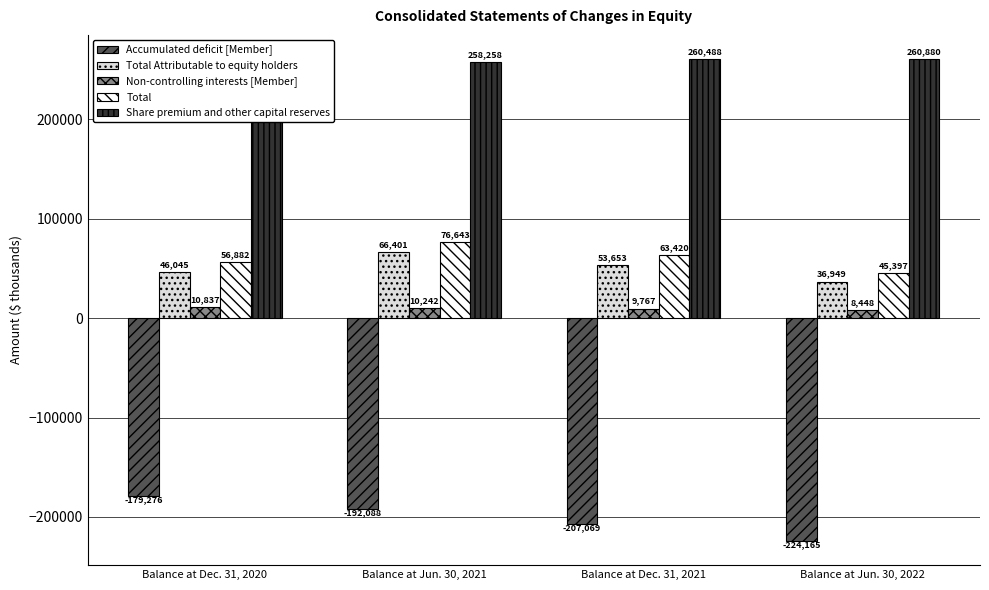

Where is Total Attributable to equity holders nearest to the value 51675?

Balance at Dec. 31, 2021